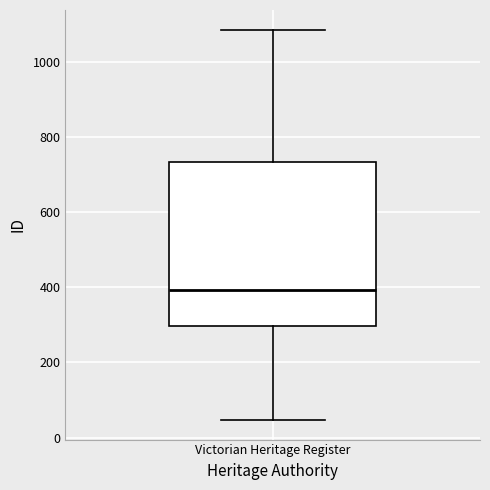

Transcribe this box plot: give where the median line is, the range the box spans, and where the two whiskers end, as read against the y-axis. The values are not printed on the chart, so give them approximately, as read against the axis.

median 400, box 300 to 740, whiskers 40 to 1080